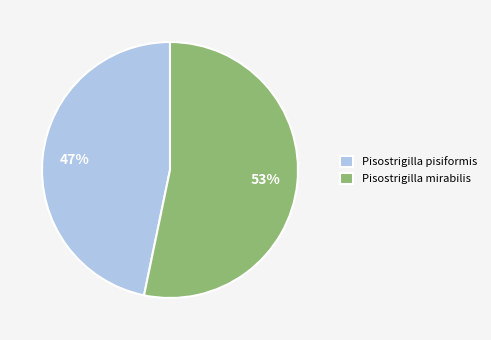

To the nearest percent, what is the combined percentage of Pisostrigilla mirabilis and Pisostrigilla pisiformis?

100%